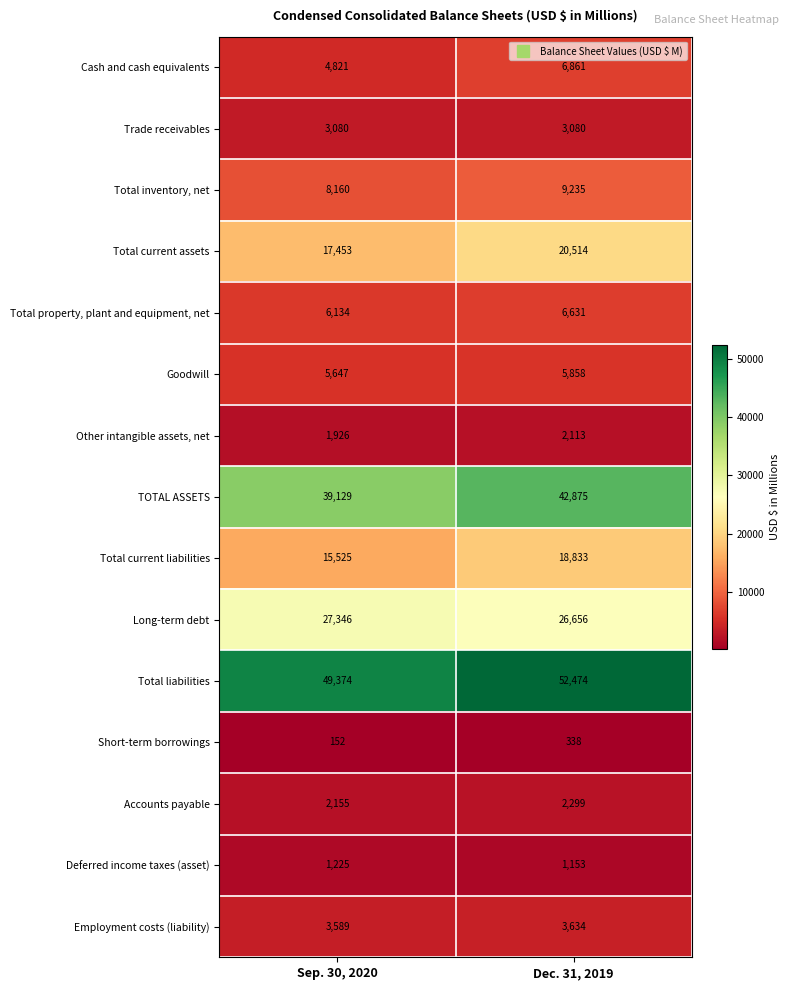

What is the difference between the maximum and minimum values in the Other intangible assets, net series?

187